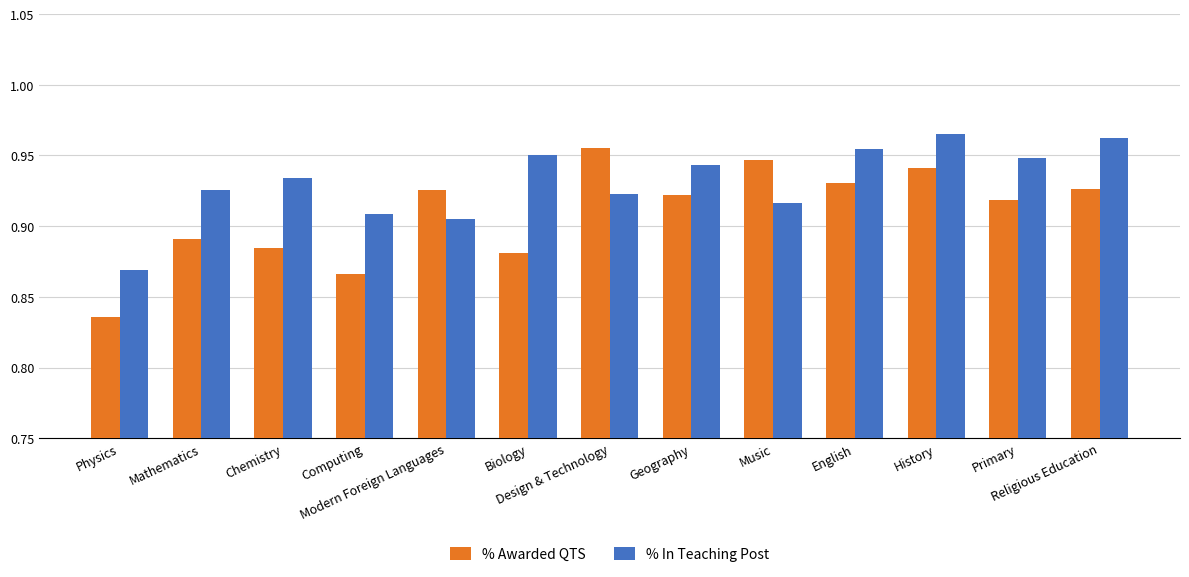

What are all the series names shown in the legend?

% Awarded QTS, % In Teaching Post